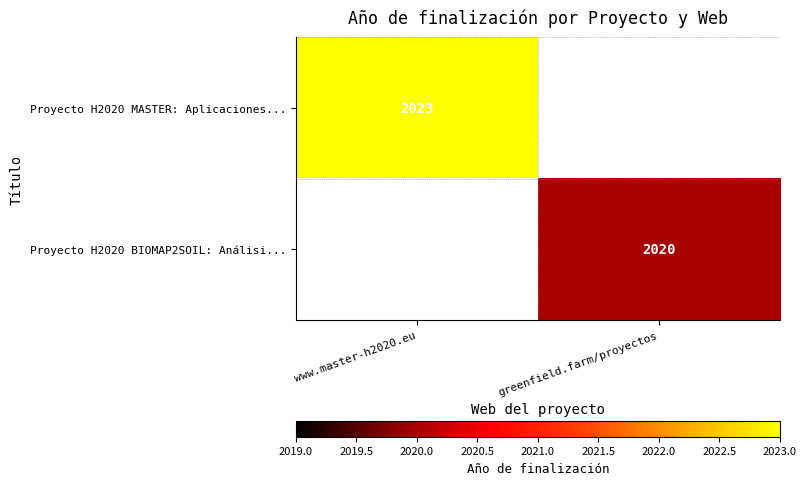

Is the value of Proyecto H2020 MASTER: Aplicaciones... at www.master-h2020.eu greater than the value of Proyecto H2020 BIOMAP2SOIL: Análisi... at greenfield.farm/proyectos?

Yes